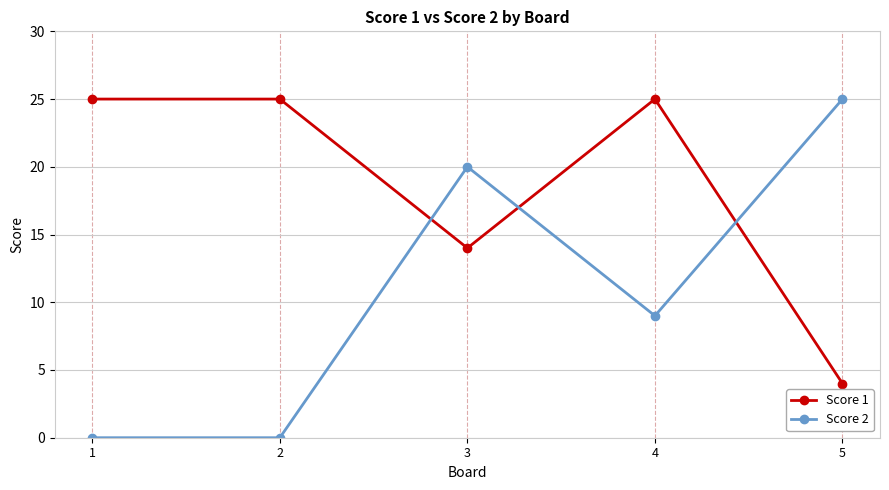

How many times do Score 2 and Score 1 cross each other?

3